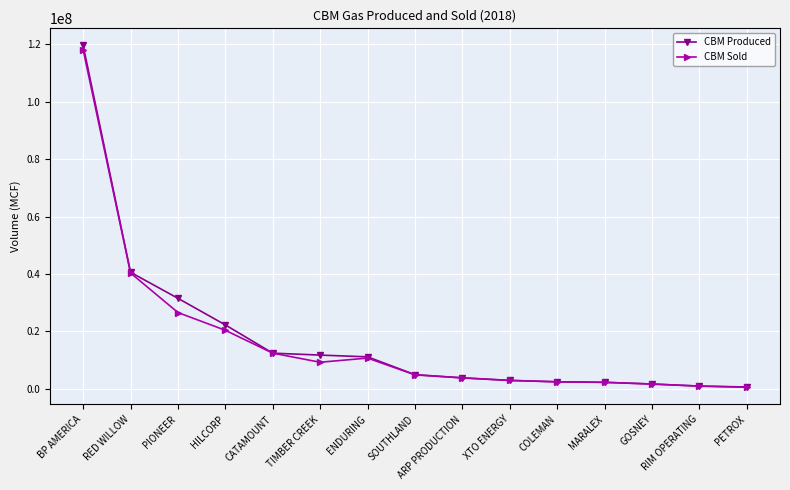

True or false: CBM Sold has a value of 3728875 at ENDURING.

False